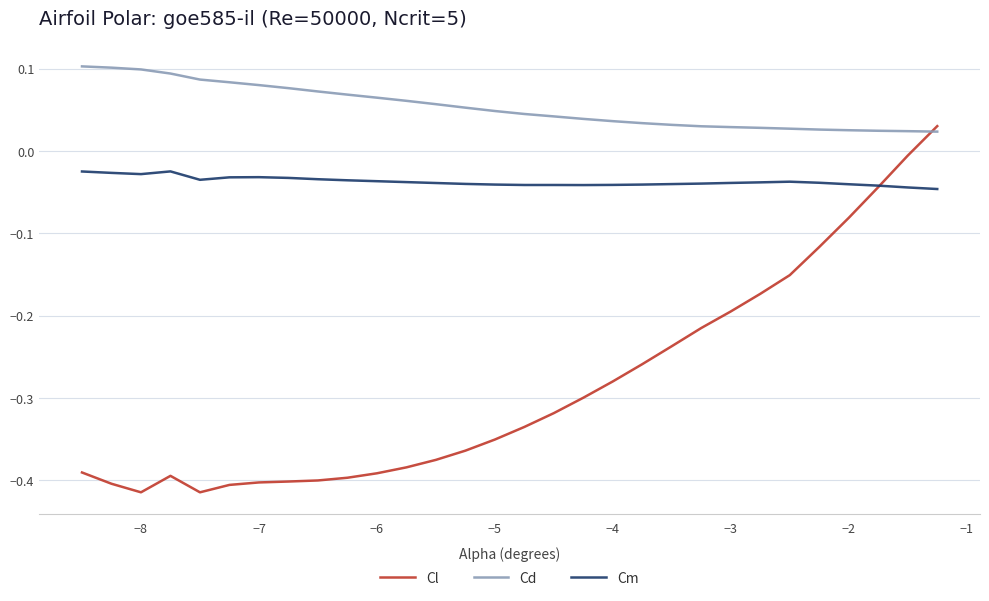

Which series has the largest range (max minus min)?

Cl